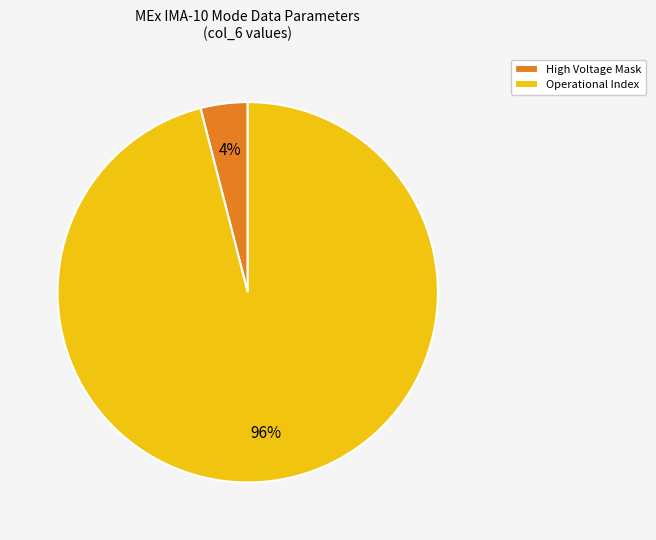

Count the number of slices in the pie.

2